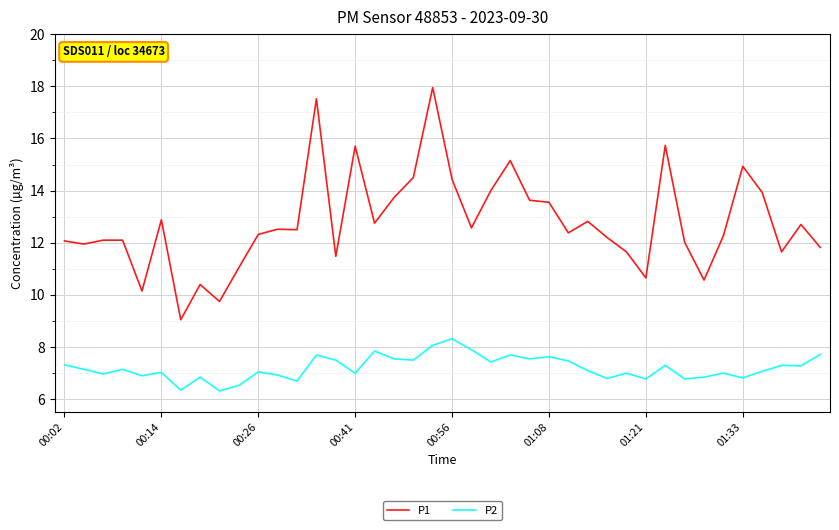

What is the difference between the maximum and minimum values in the P2 series?

2.0